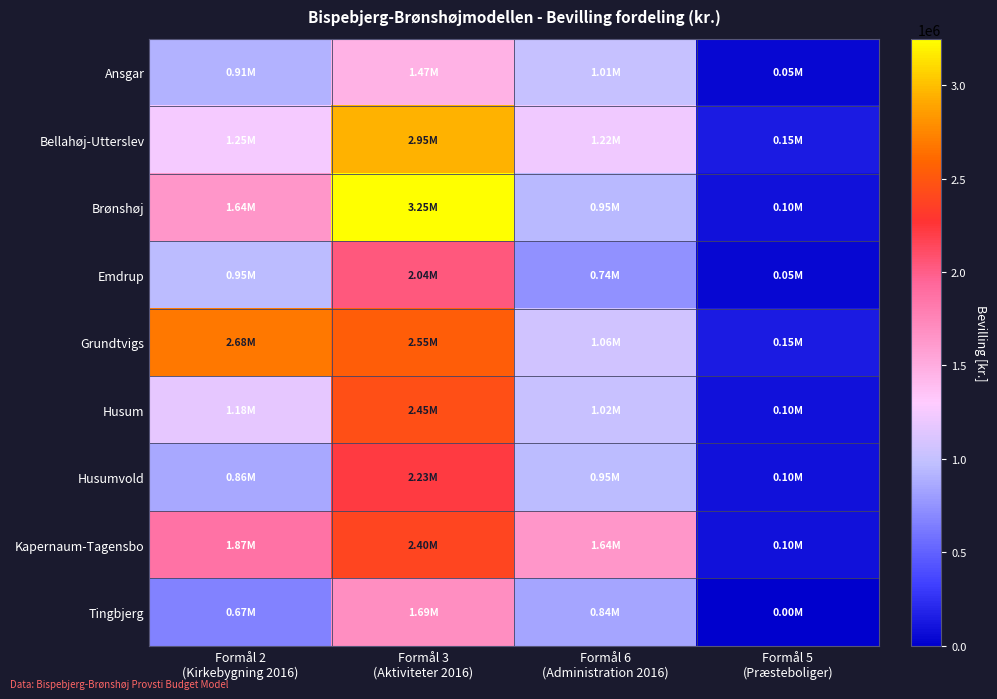

At how many categories does at least one series exceed 80036?

4